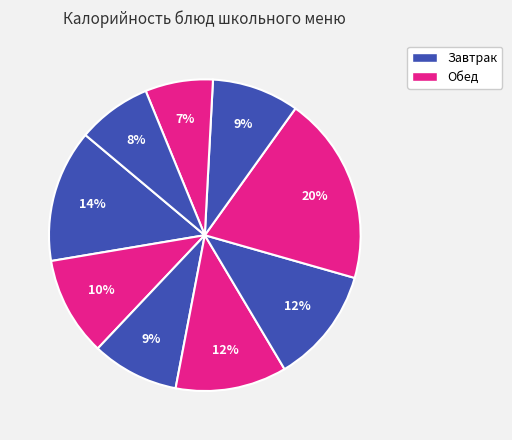

To the nearest percent, what is the average slice percentage?

11%